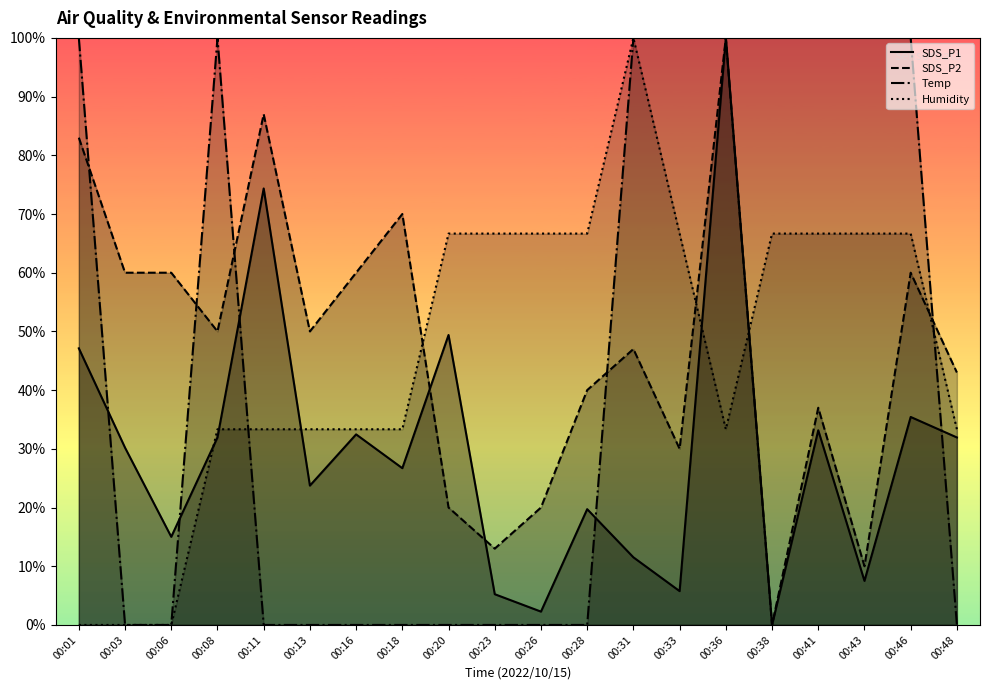

How many data points does each series have?

20